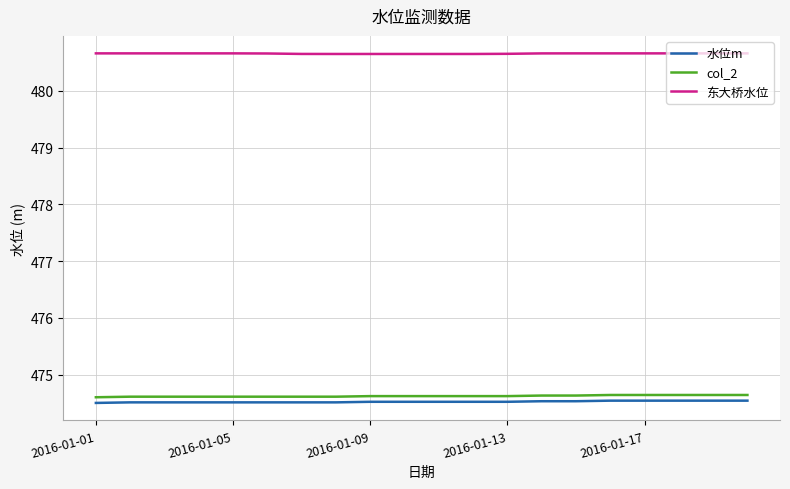

What is the smallest value displayed?

474.5